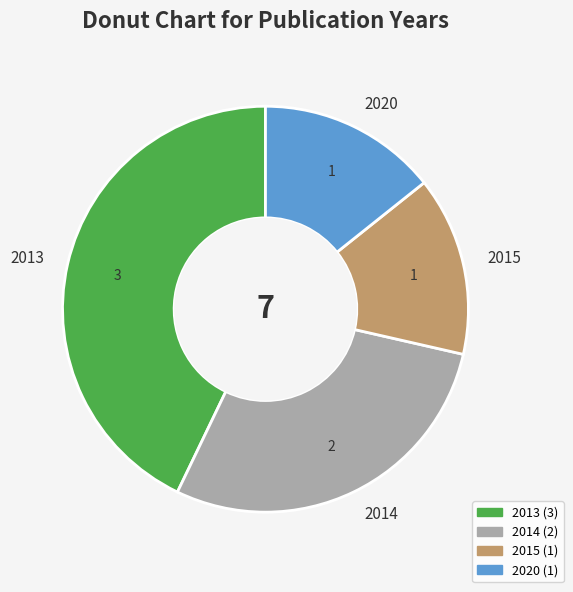

Which slice is the largest?

2013